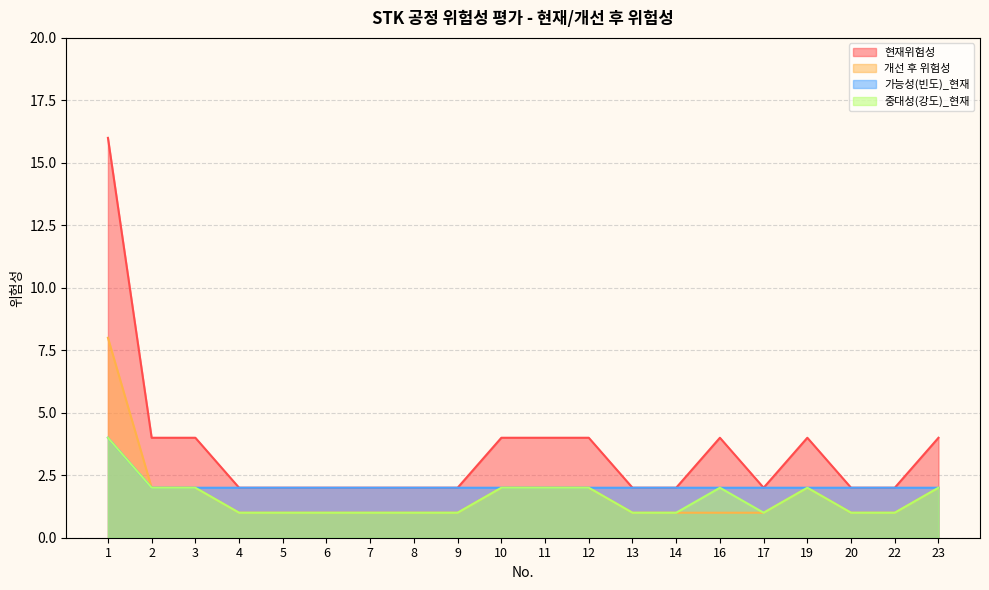

Does the chart have visible grid lines?

Yes